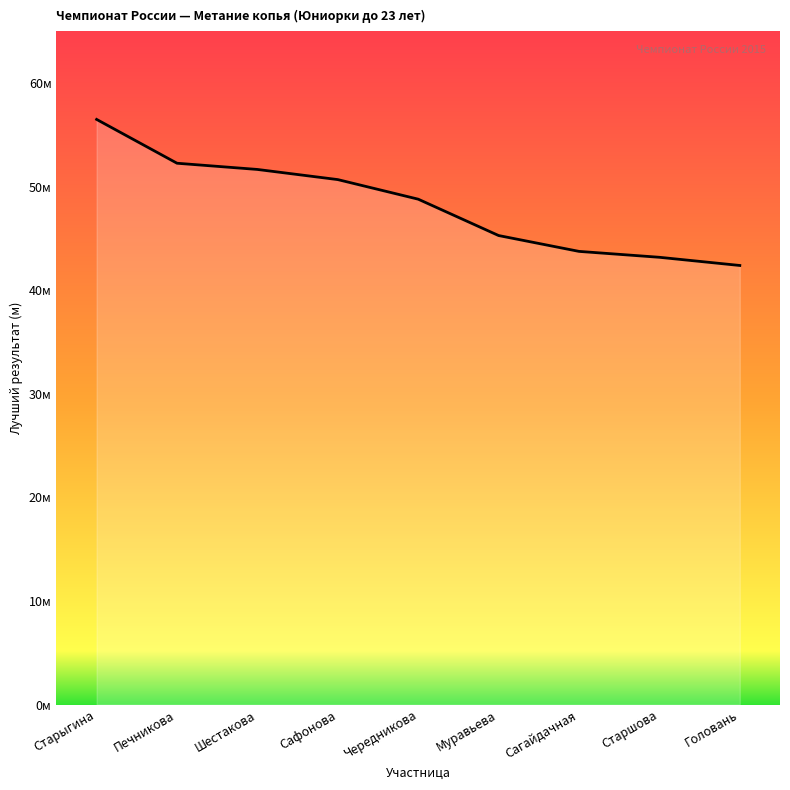

What is the change in value from Старыгина to Старшова?

-13.3